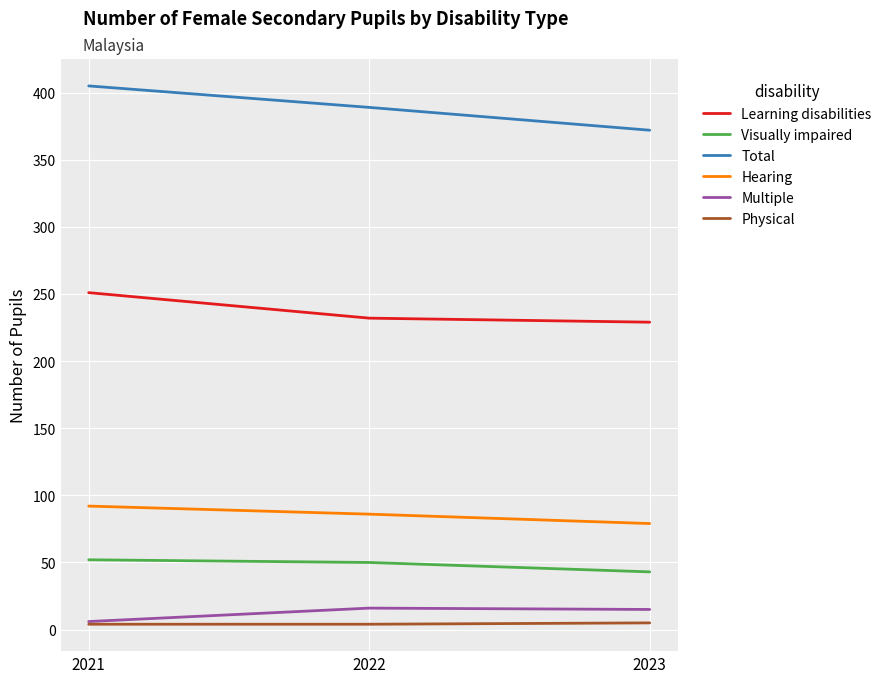

What is the average value of the Multiple series?

12